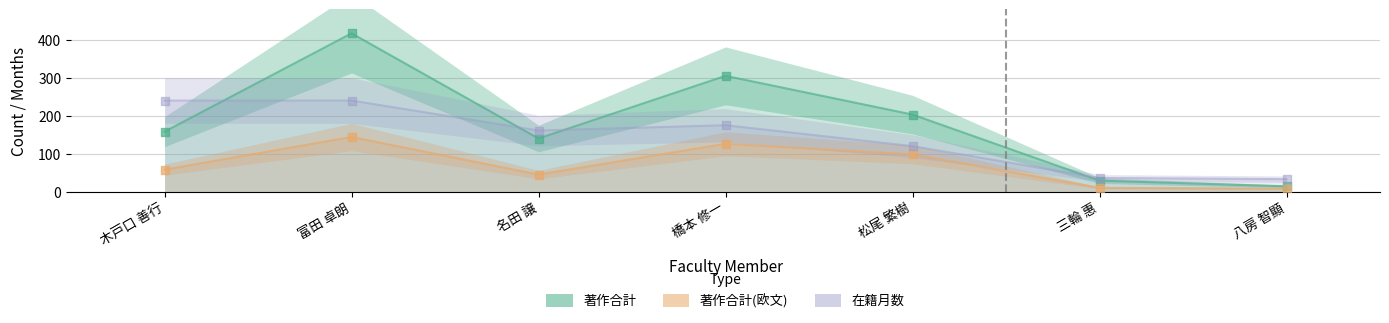

What is the total value across all series at 八房 智顯?

55